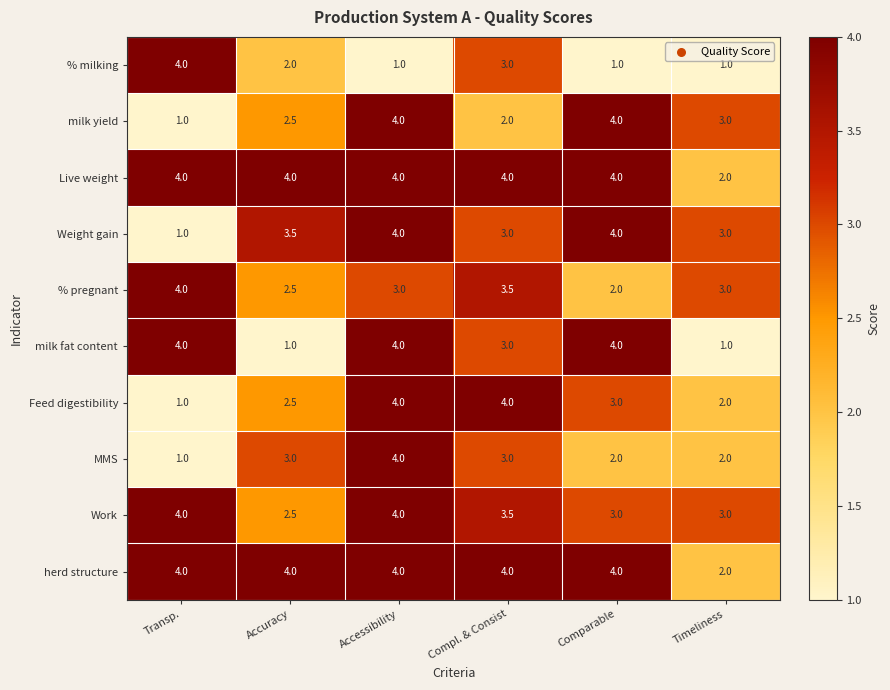

What is the spread (max minus min) of values at Accuracy?

3.0